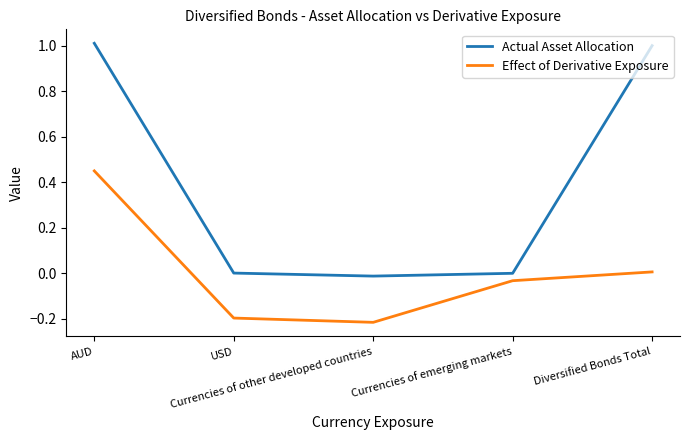

List the series in order of their peak value, lowest first.

Effect of Derivative Exposure, Actual Asset Allocation